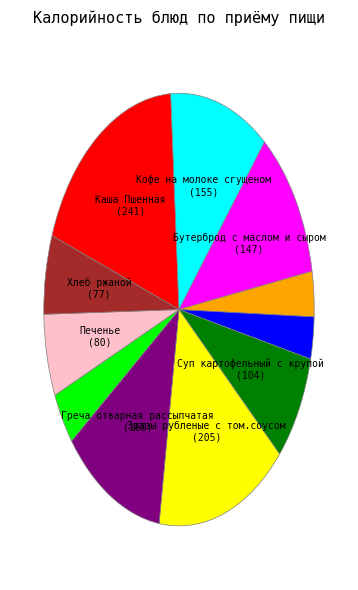

Is there any slice that represents more than half of the pie?

No